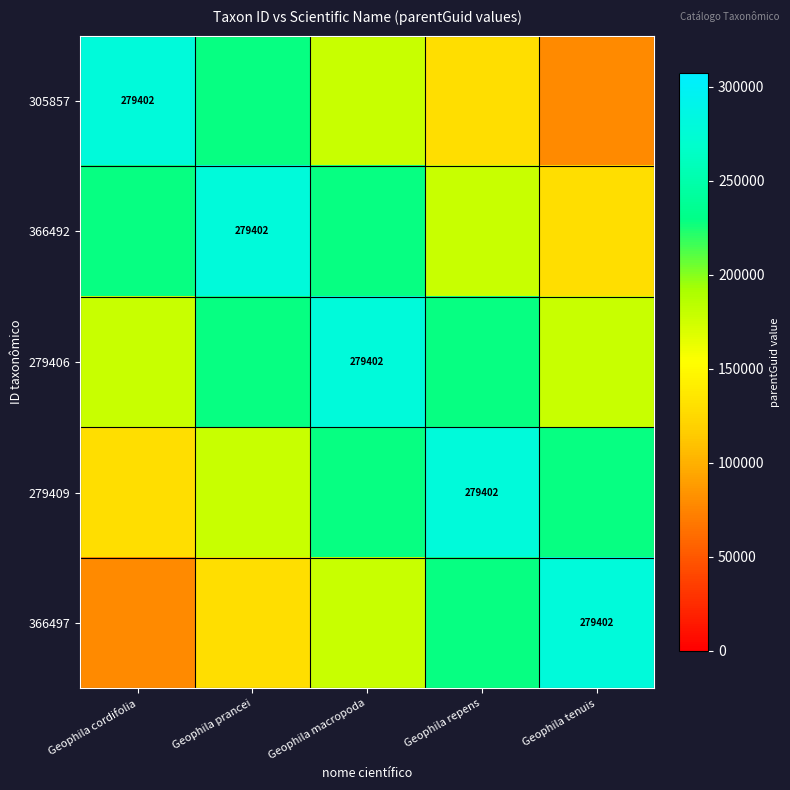

At which category is the sum across all series the highest?

Geophila macropoda